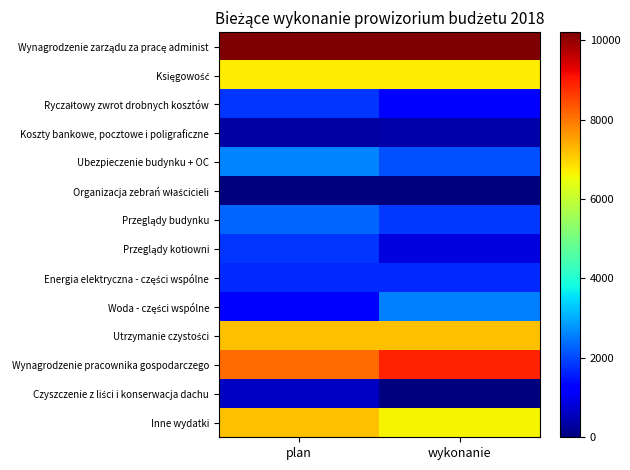

Which has a higher value, wykonanie or plan?

wykonanie